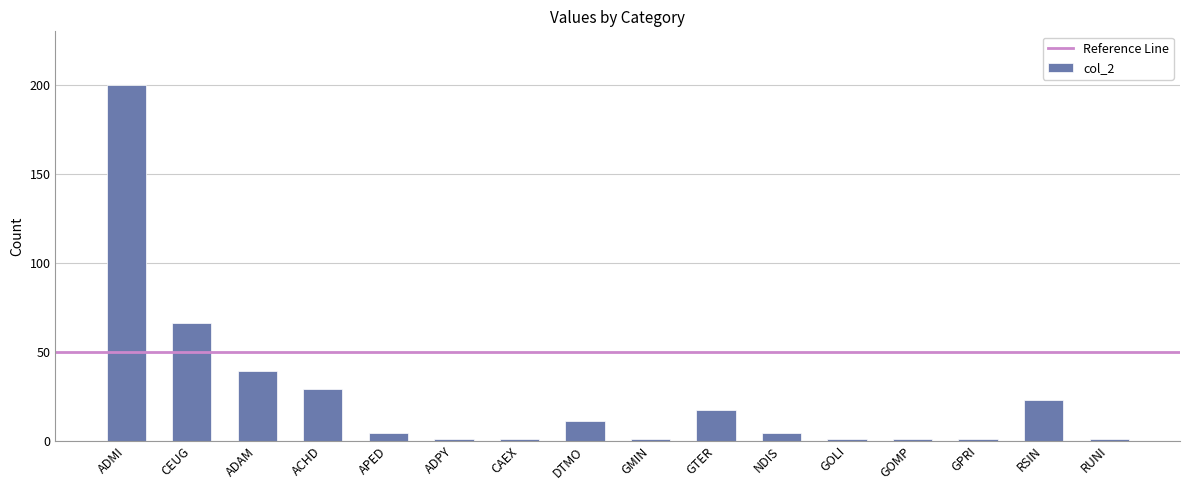

What is the average value?

25